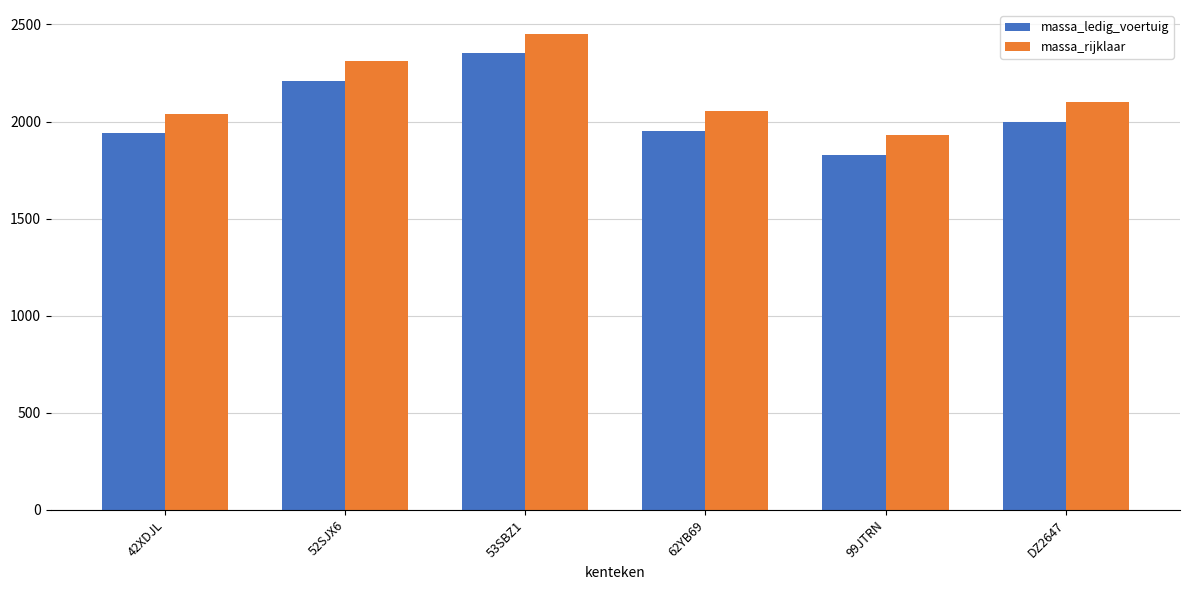

What is the spread (max minus min) of values at 42XDJL?

100